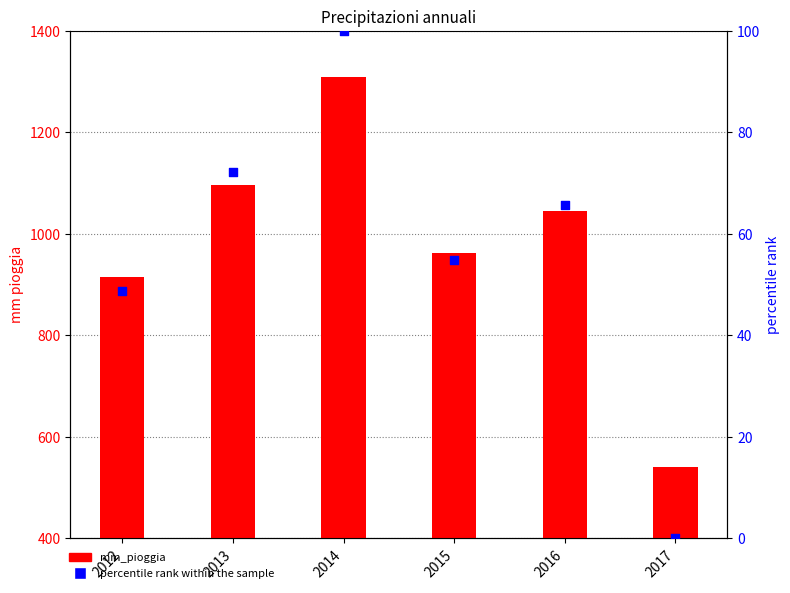

Which series contains the lowest Y value?

percentile rank within the sample